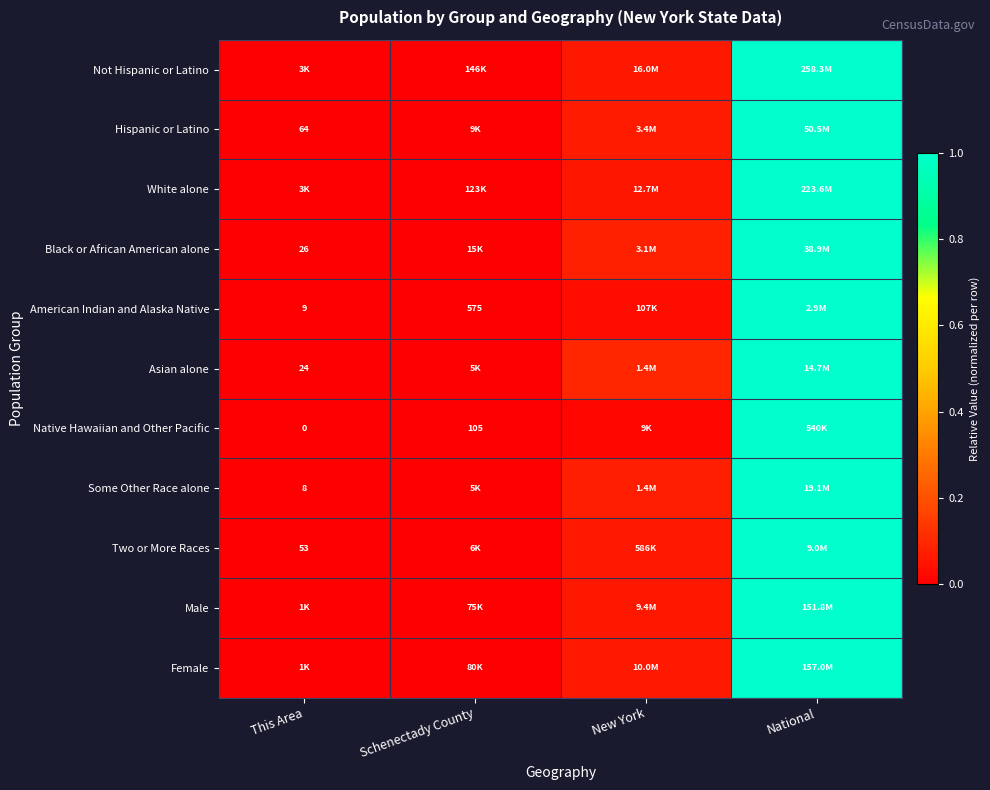

Which label corresponds to the largest value in the chart?

National